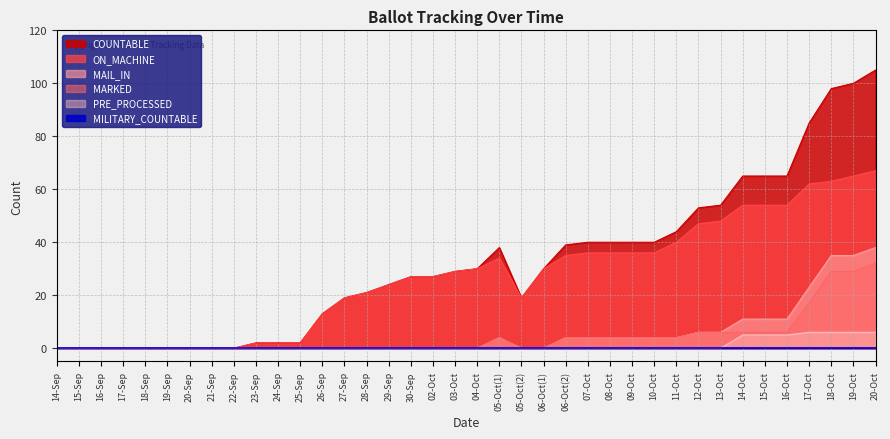

Does the chart display data point markers on the line(s)?

No